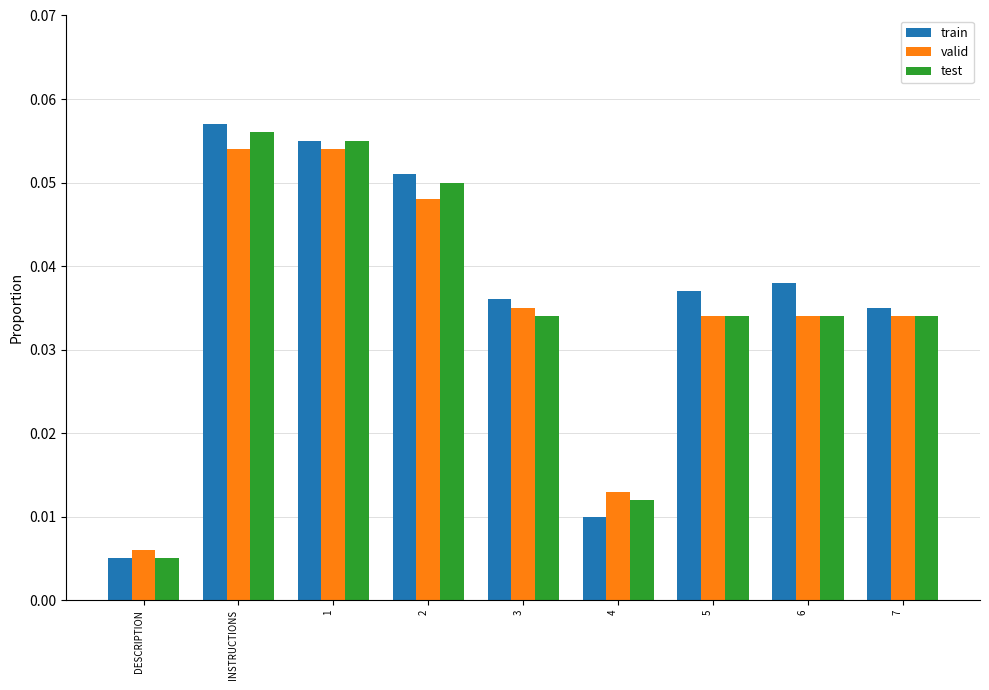

Where is train nearest to the value 0?

DESCRIPTION